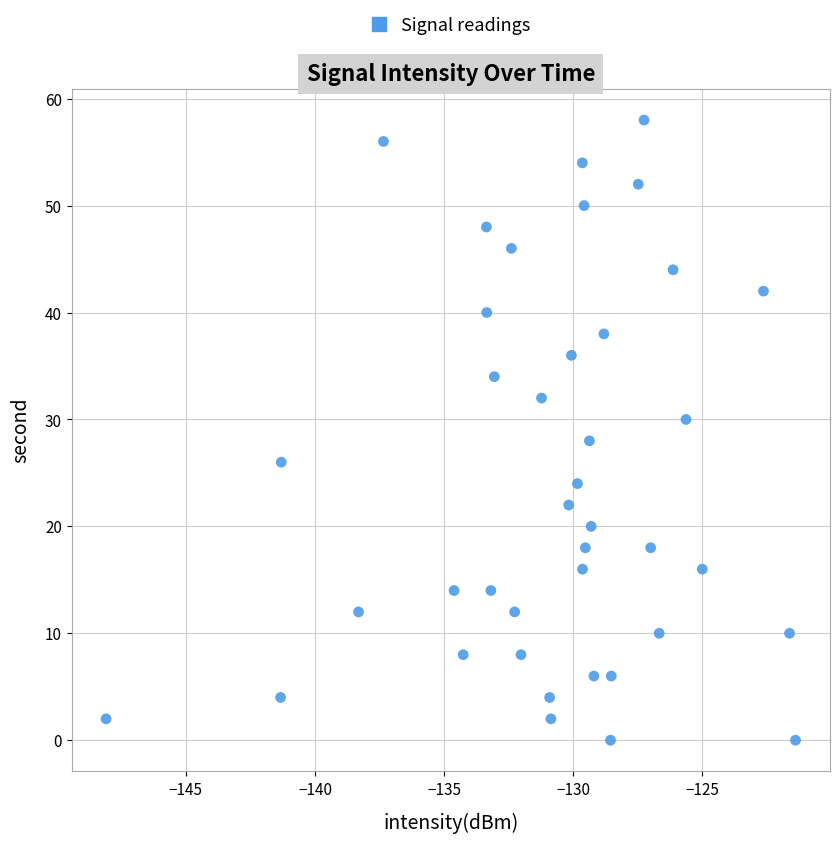

What is the range of Y values (max minus min)?

58